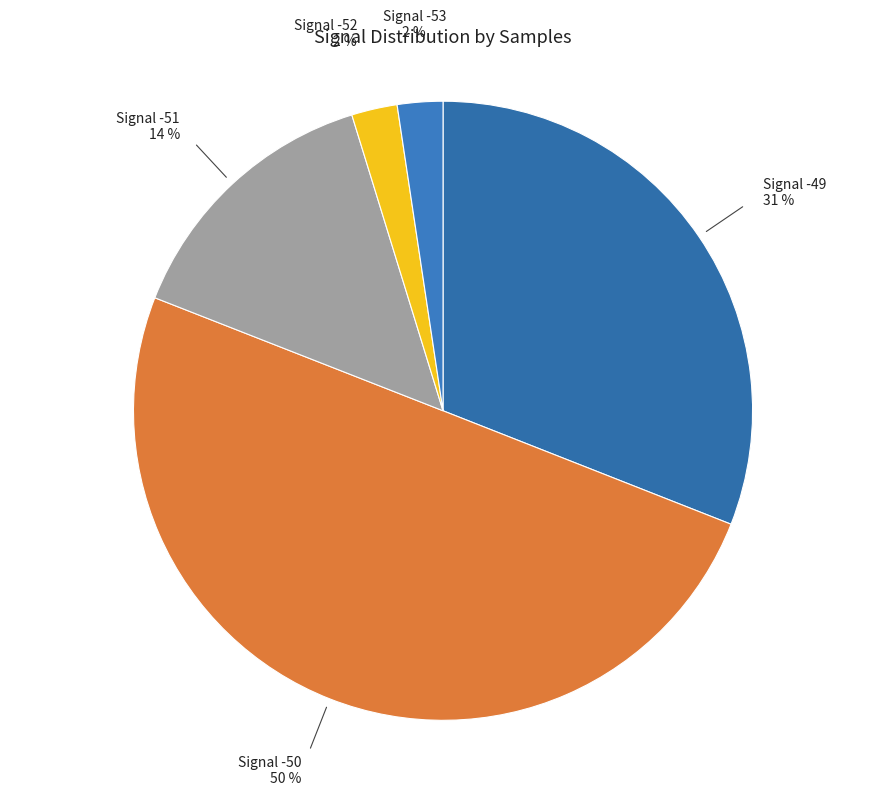

Count the number of slices in the pie.

5